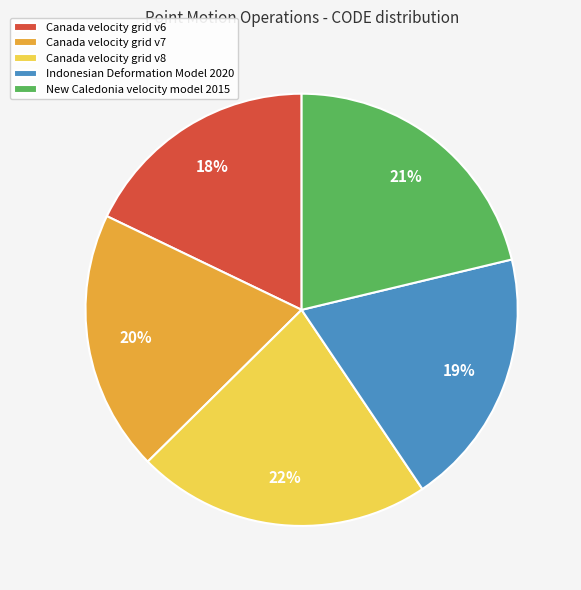

Between Canada velocity grid v7 and New Caledonia velocity model 2015, which is larger?

New Caledonia velocity model 2015